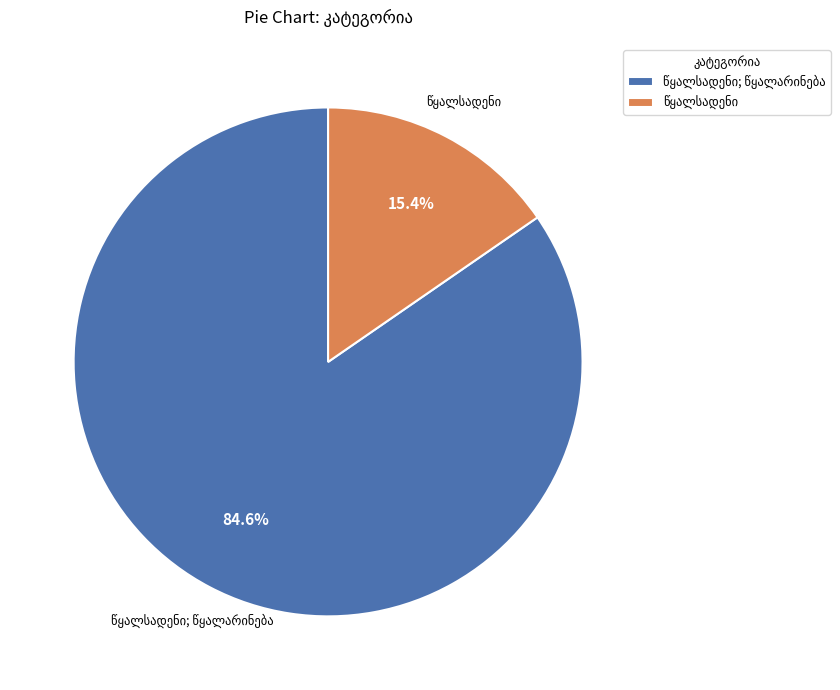

Is there any slice that represents more than half of the pie?

Yes